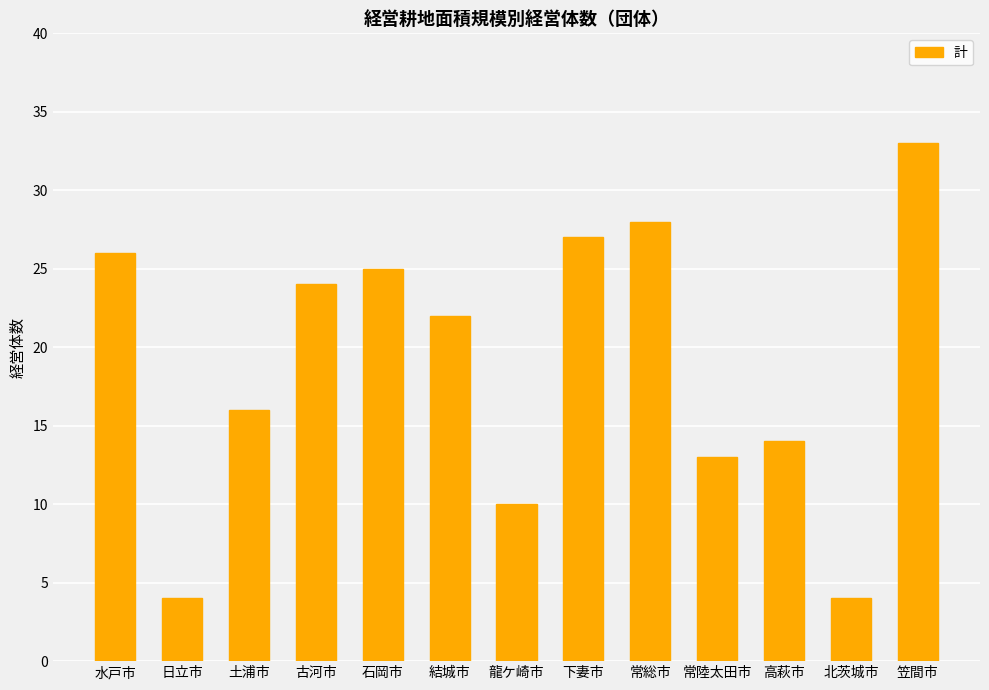

What is the change in value from 下妻市 to 常陸太田市?

-14